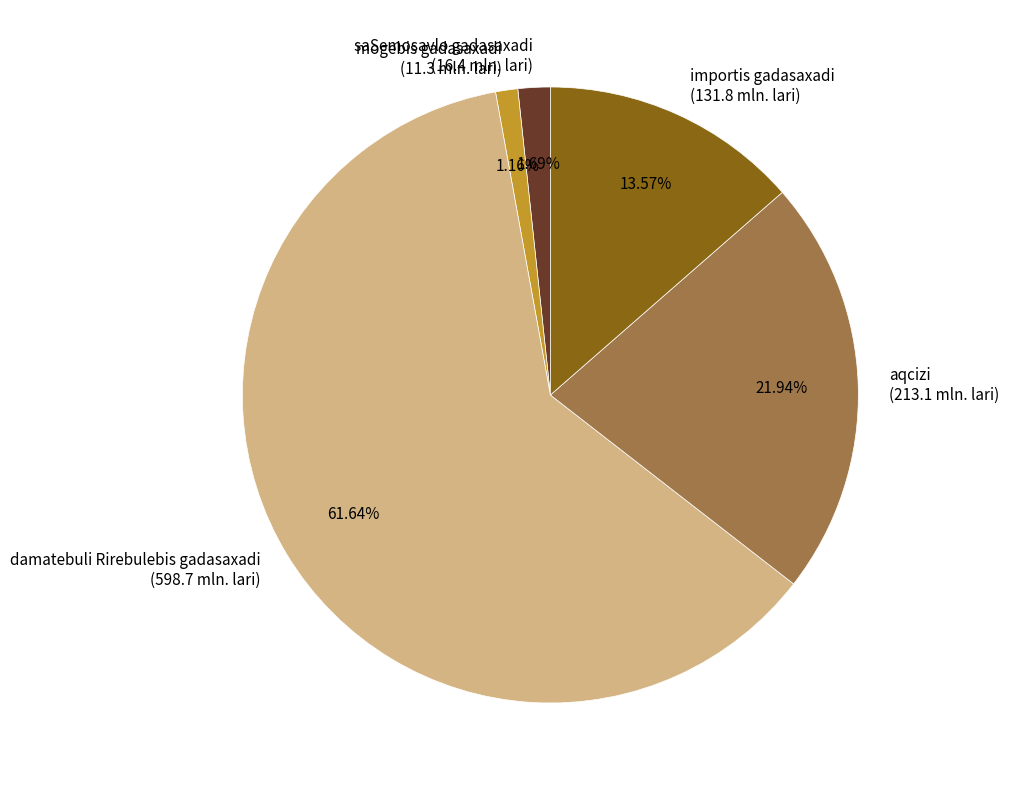

What percentage is NOT represented by importis gadasaxadi?

86.4%